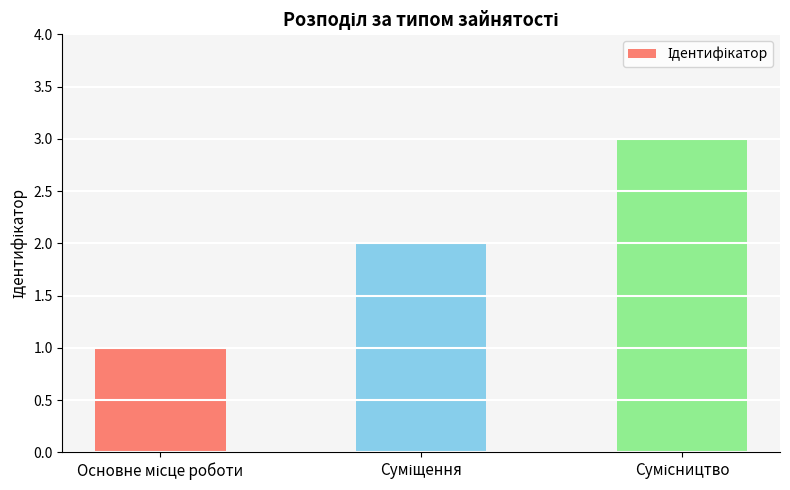

How many data points are less than 2?

1